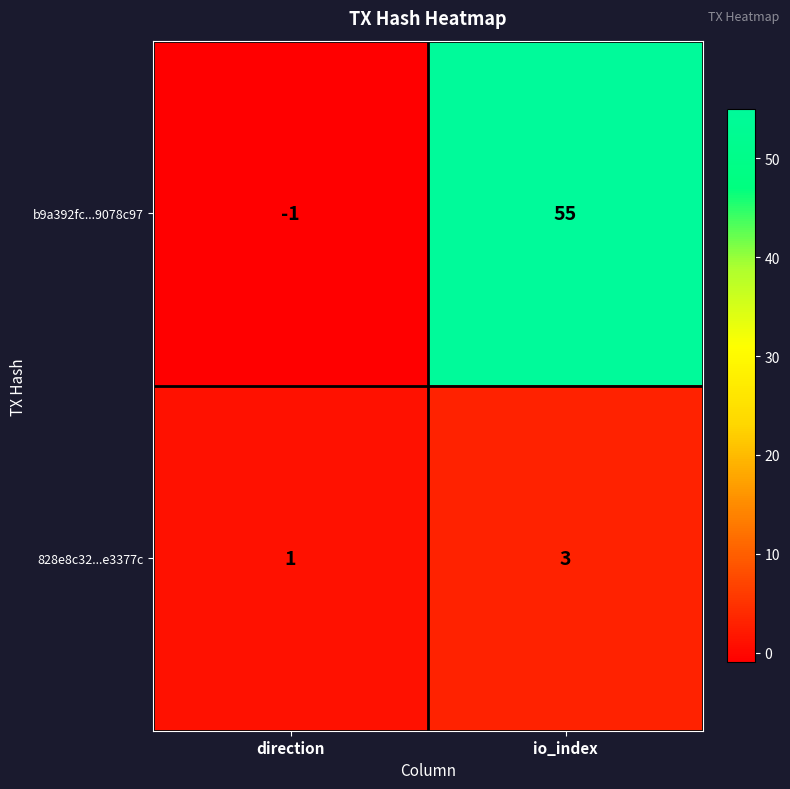

Reading left to right, transcribe all the data shown in this chart.

b9a392fc...9078c97: -1	55
828e8c32...e3377c: 1	3